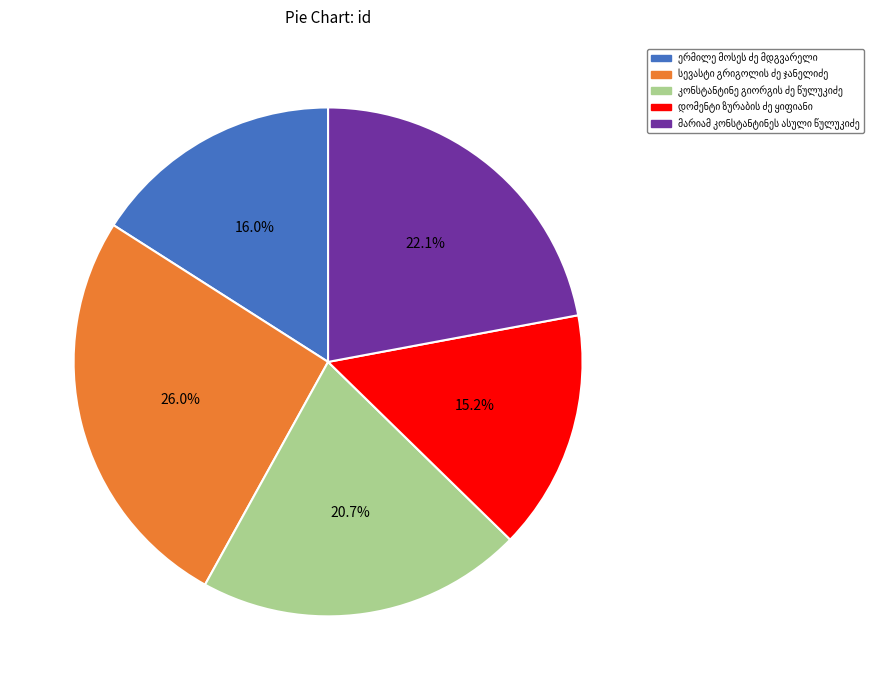

Is there a majority slice in this chart?

No